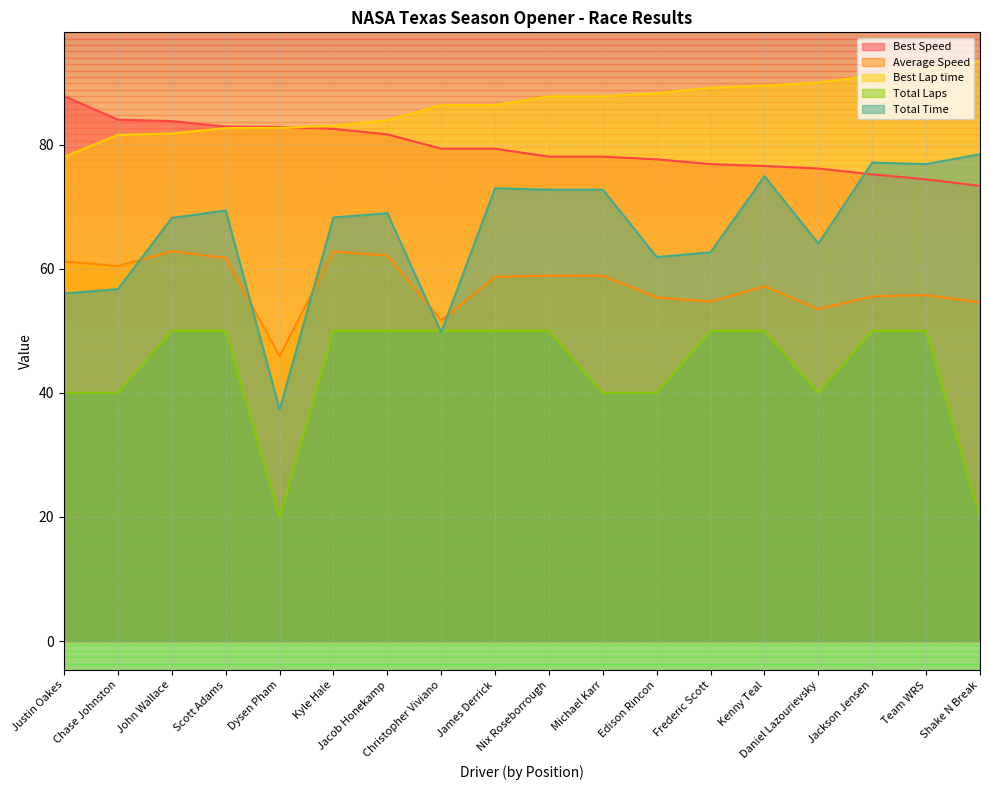

How many values in the Best Speed series exceed 79?

9